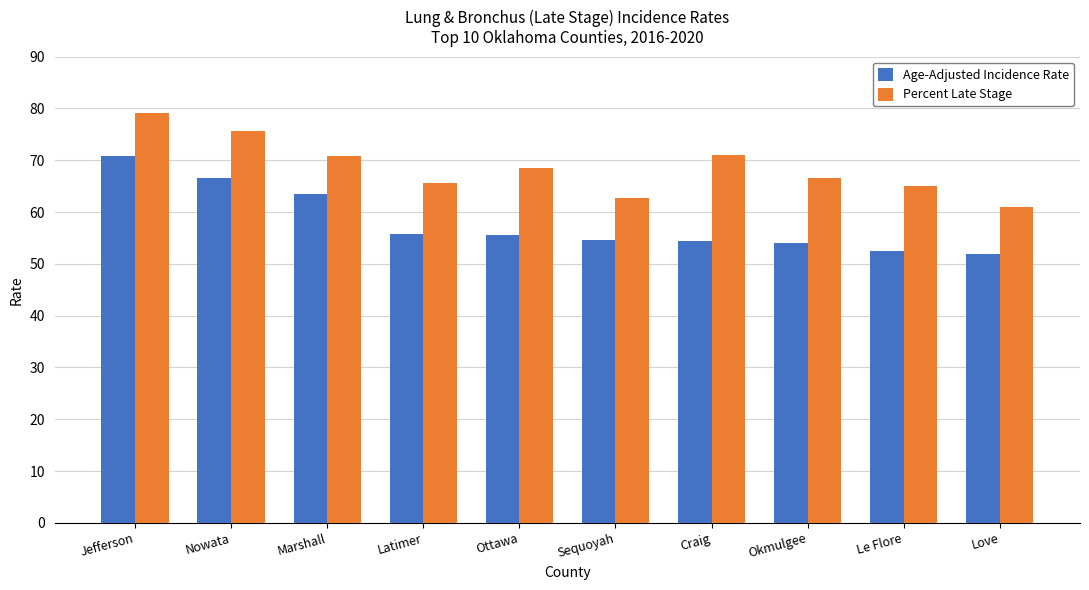

At which category is the sum across all series the highest?

Jefferson